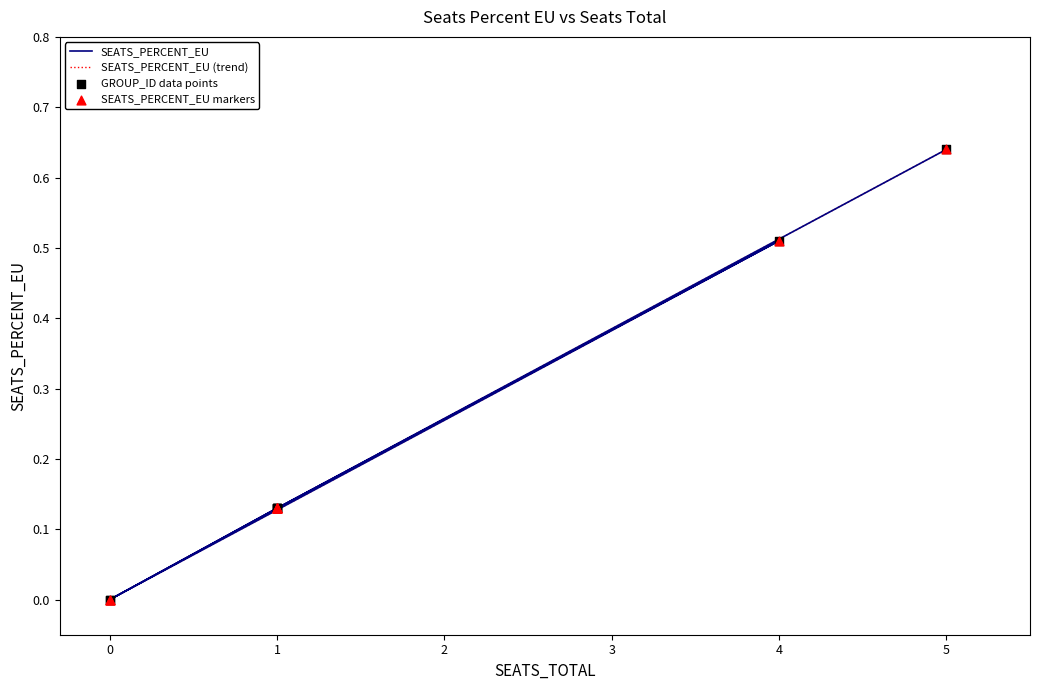

Which series has the largest Y range (max minus min)?

SEATS_PERCENT_EU